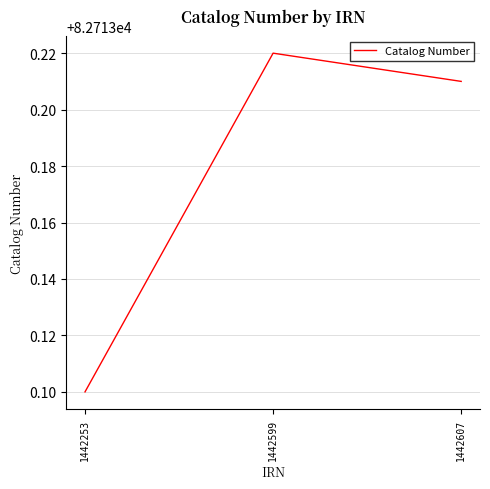

How many lines are shown in the chart?

1